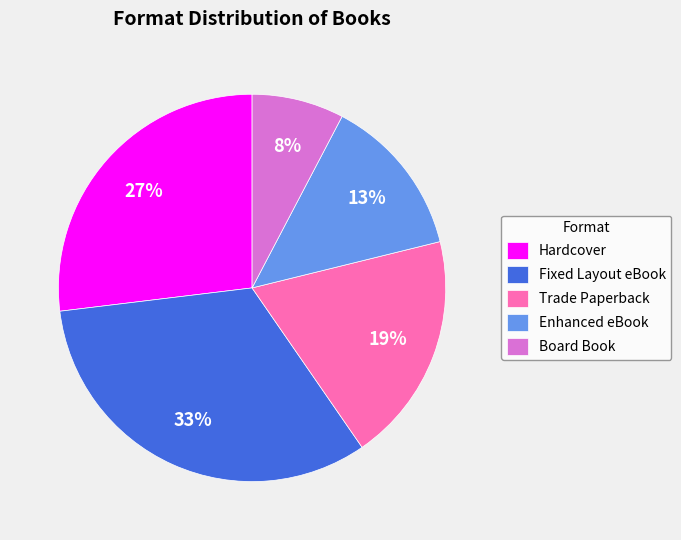

What is the largest slice in the pie chart?

Fixed Layout eBook